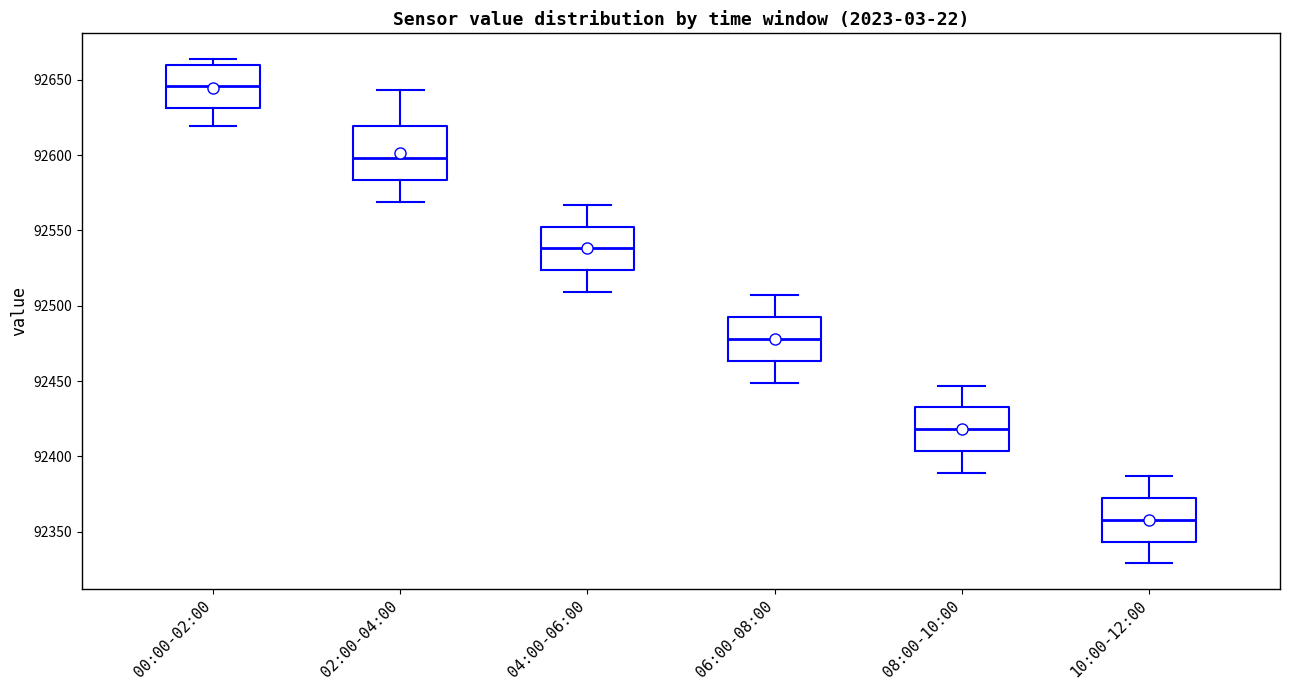

Which box is the tallest, from its lower edge to its upper edge?

02:00-04:00